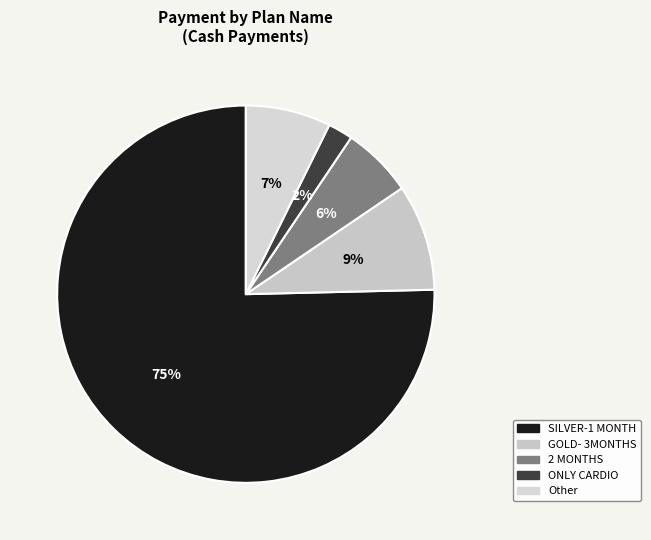

Does any single category account for the majority?

Yes